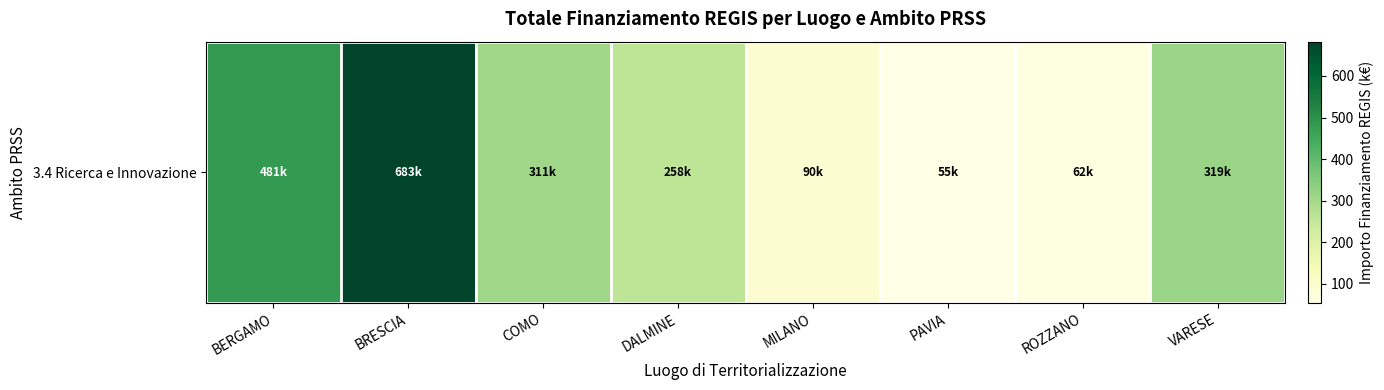

Count the number of categories in the chart.

8